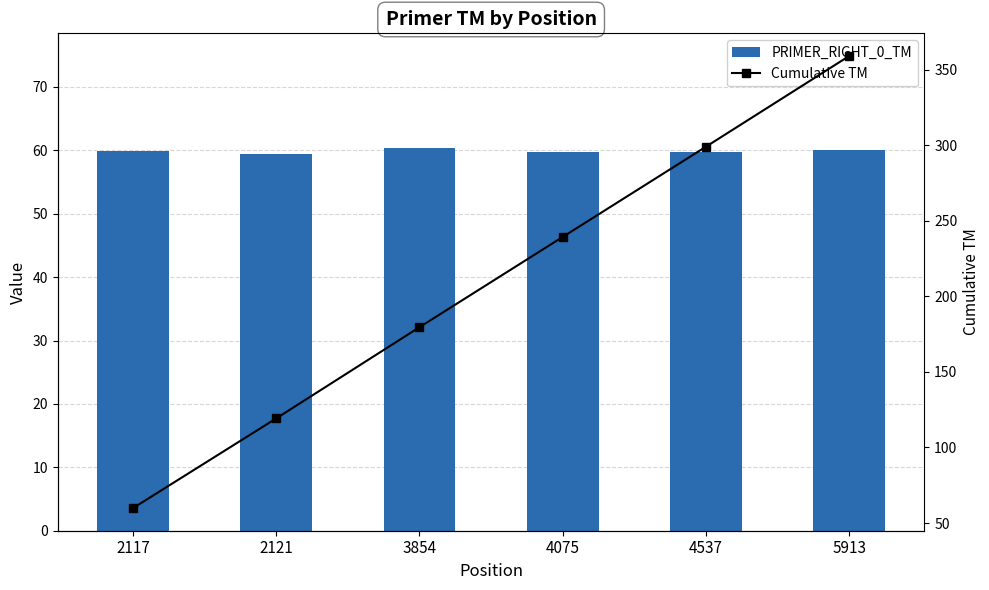

Reading left to right, list all the values displayed in this chart.

PRIMER_RIGHT_0_TM: 59.9	59.4	60.4	59.7	59.7	60.0
Cumulative TM: 59.9	119.3	179.6	239.3	299.1	359.1